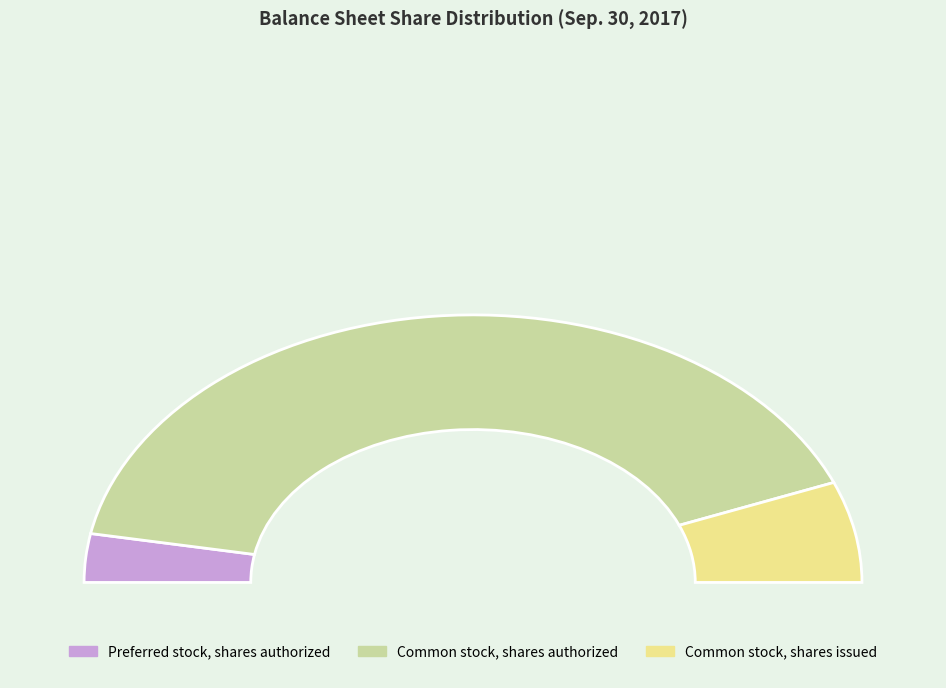

Which has a higher value, Preferred stock, shares authorized or Common stock, shares authorized?

Common stock, shares authorized